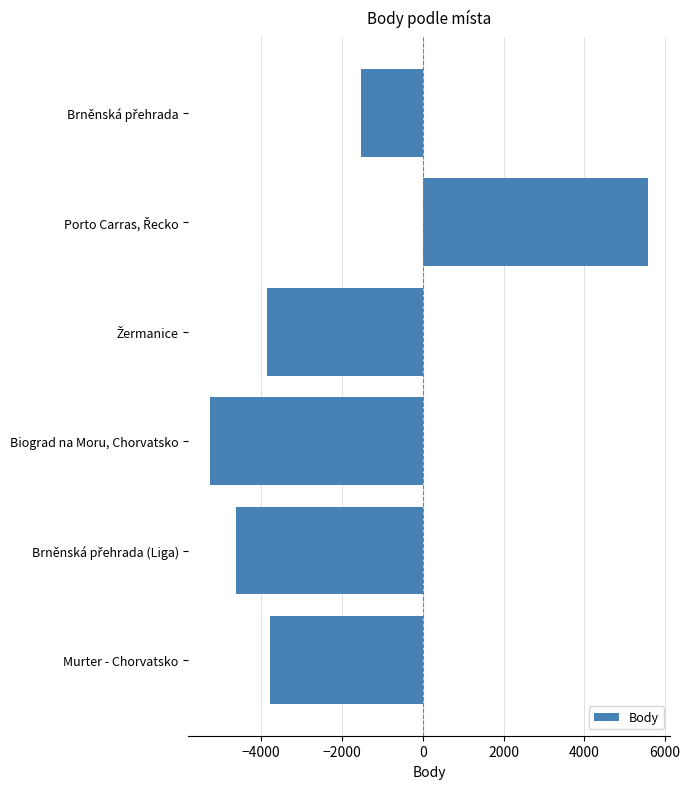

How many values are below -3789?

3